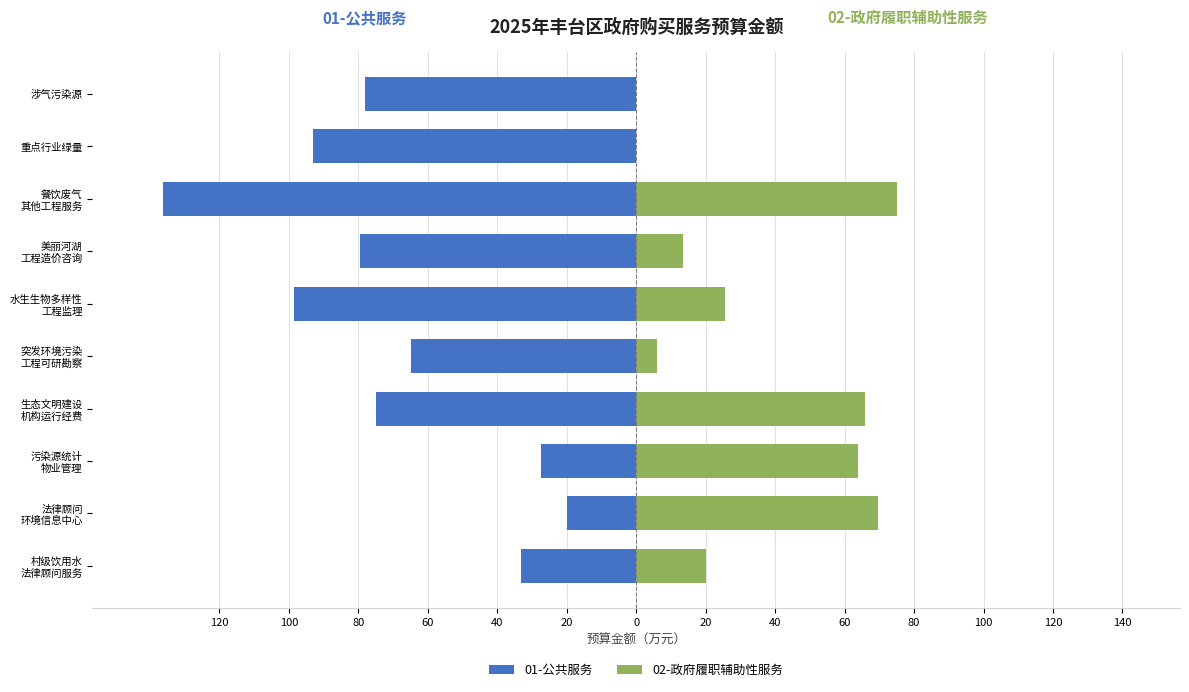

How many distinct data groups are displayed?

2